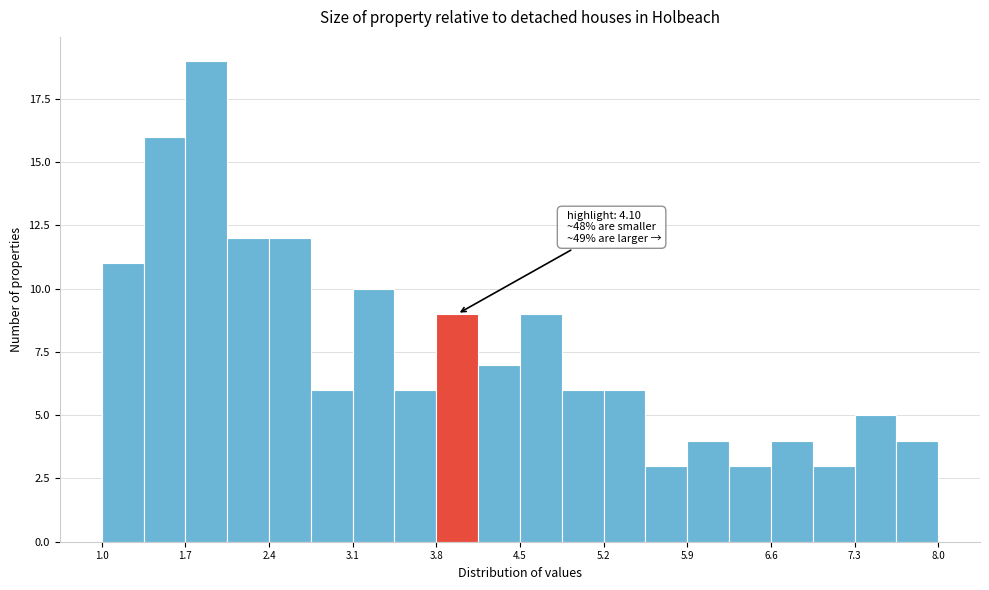

Around what value on the x-axis is the tallest bar? Give the approximate position of its centre, as read against the axis.

1.9